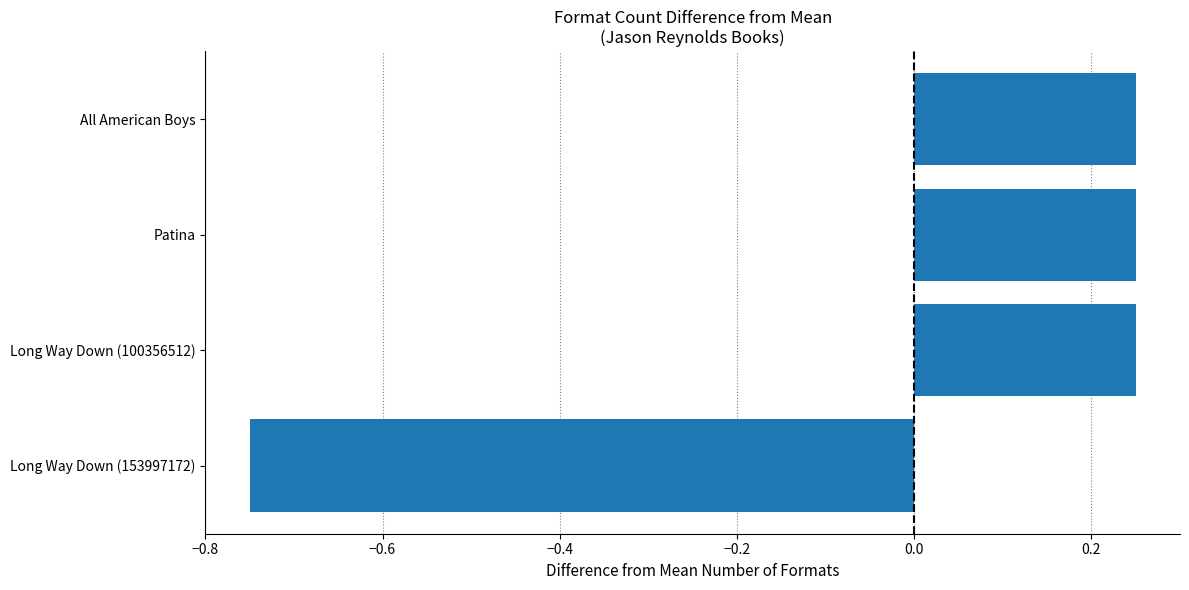

Count the values in the range 0 to 1.

3